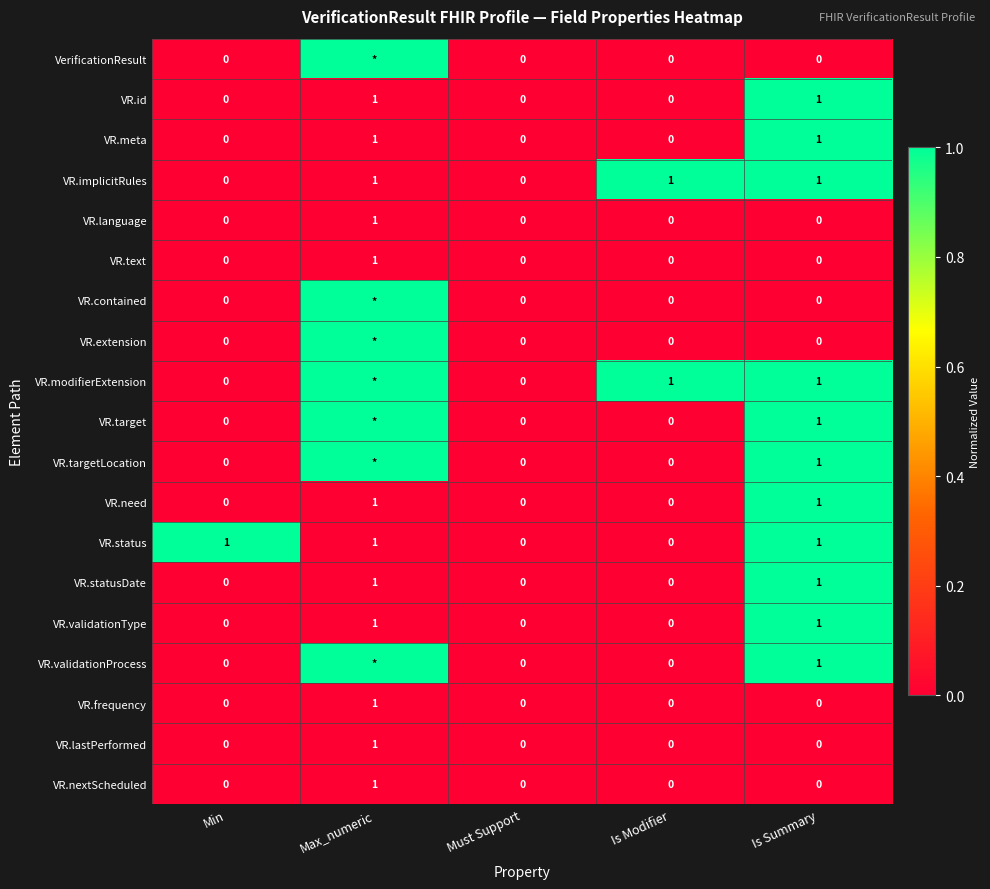

Count the VR.nextScheduled values in the range 0 to 1.

5